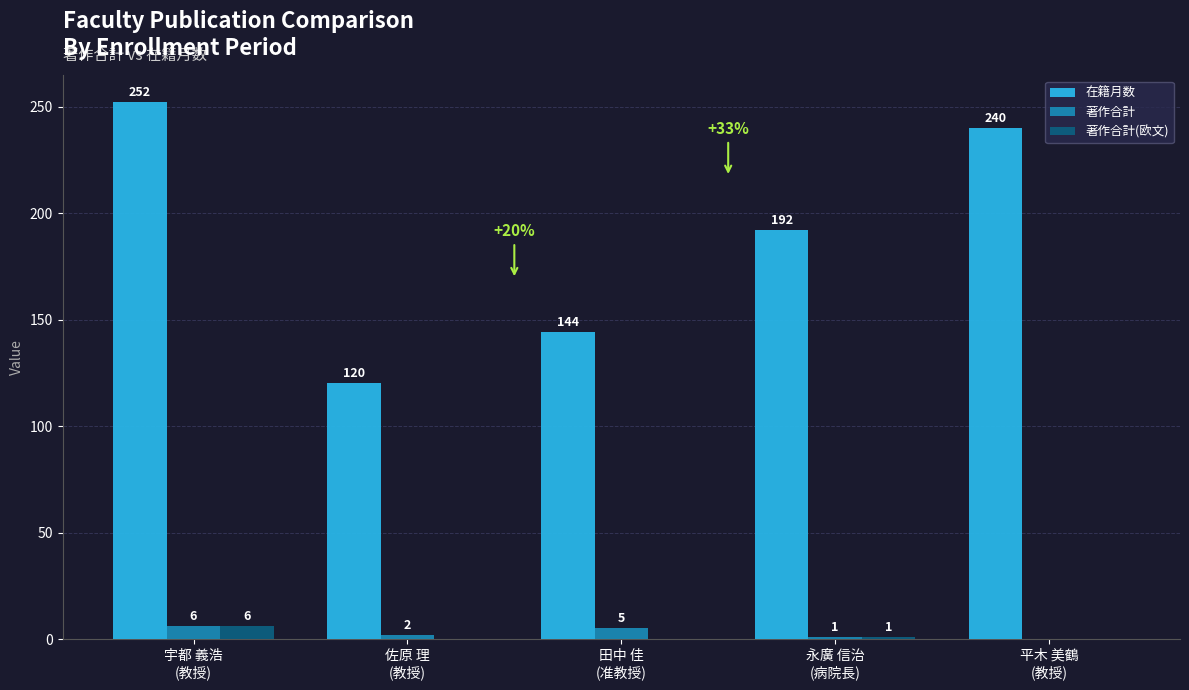

Which series has the largest range (max minus min)?

在籍月数